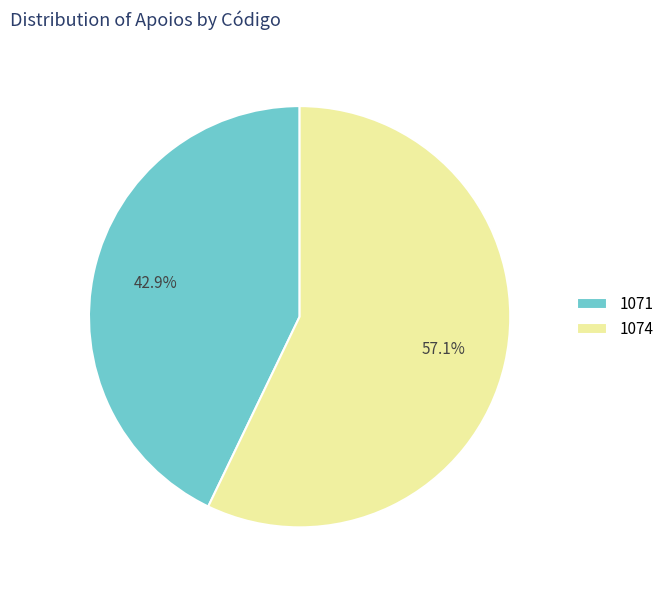

Between 1074 and 1071, which is larger?

1074